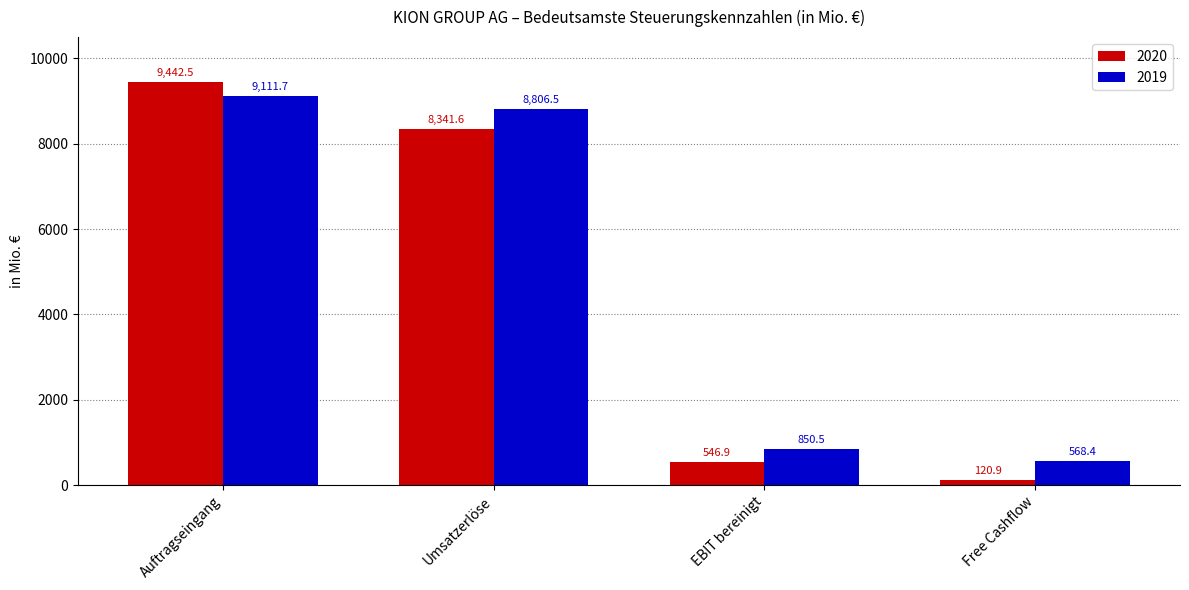

Is the value of 2020 at Umsatzerlöse greater than the value of 2019 at Free Cashflow?

Yes